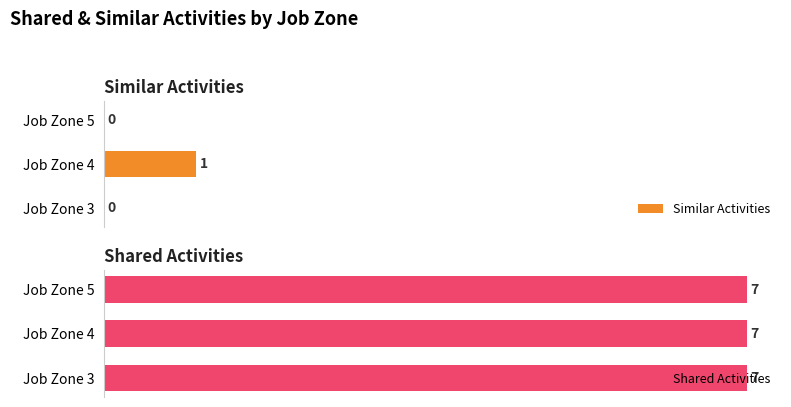

How many groups of bars are there?

3